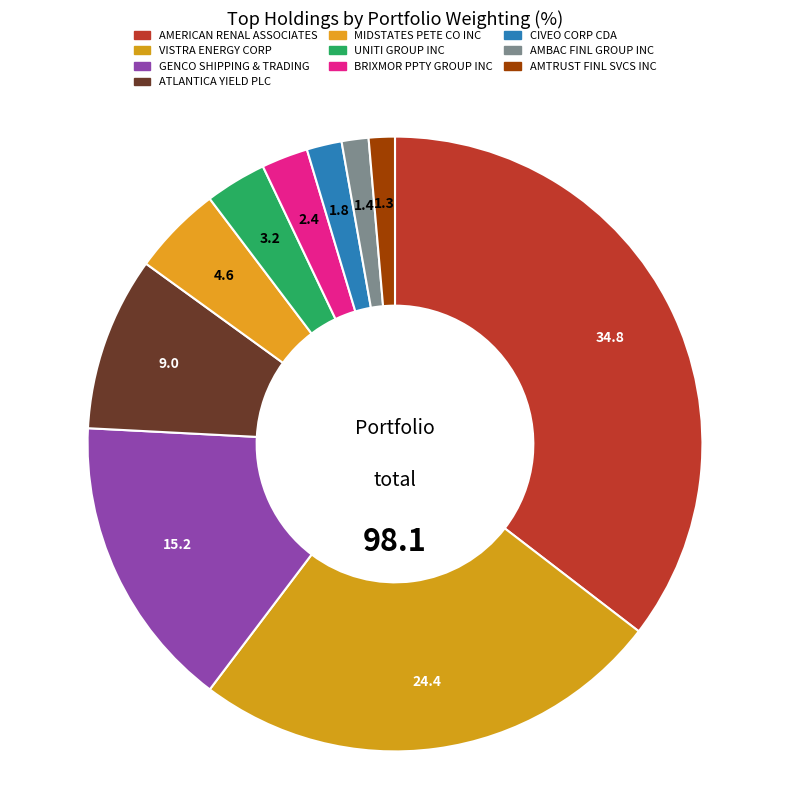

To the nearest percent, what is the average slice percentage?

10%